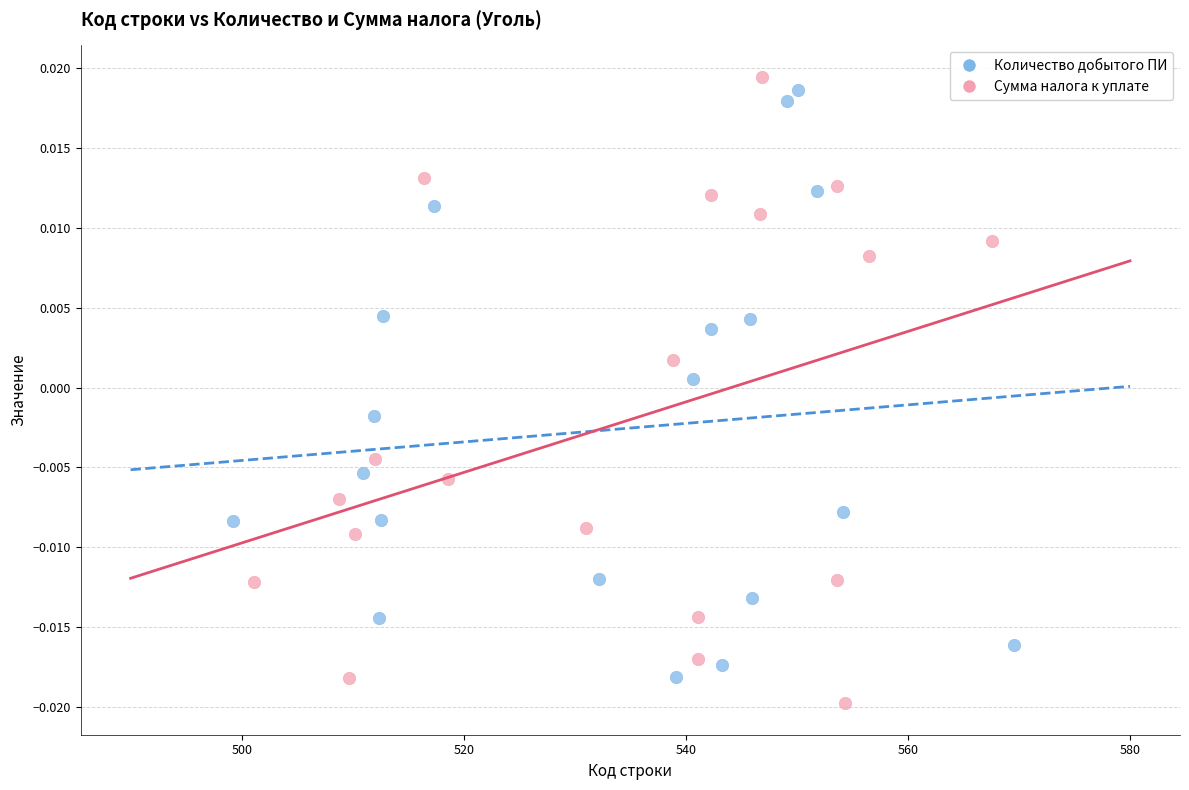

Which series has the largest Y range (max minus min)?

Сумма налога к уплате